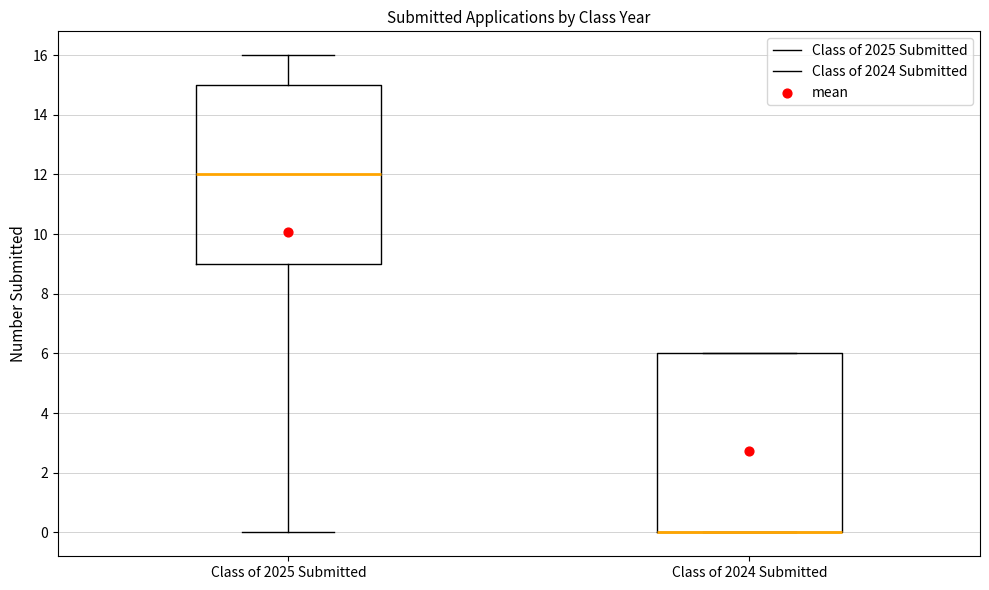

Where does the upper whisker of the box for Class of 2025 Submitted end on the y-axis? The values are not printed on the chart, so give them approximately, as read against the axis.

16